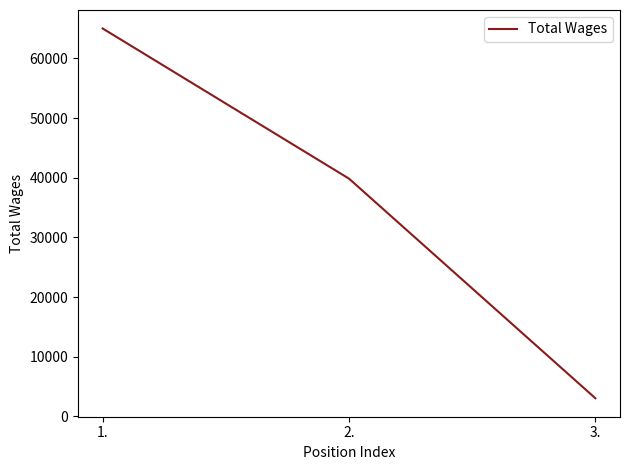

The chart shows a value of 24433 at 2.. True or false?

False